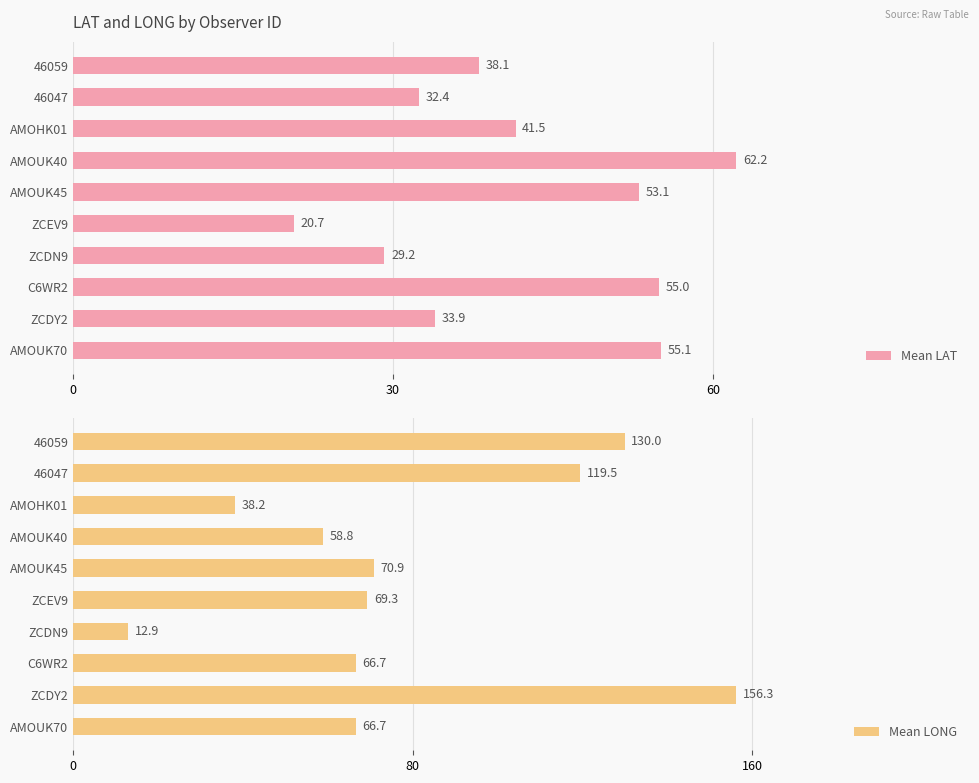

Which category has the highest value in the Mean LAT series?

AMOUK40